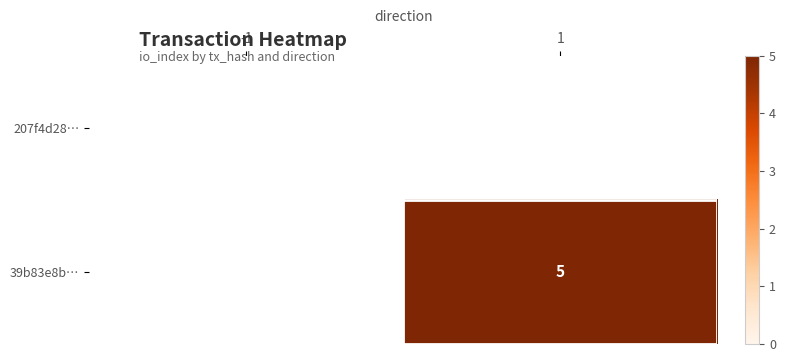

Is it true that 39b83e8b… equals 5 at 1?

True